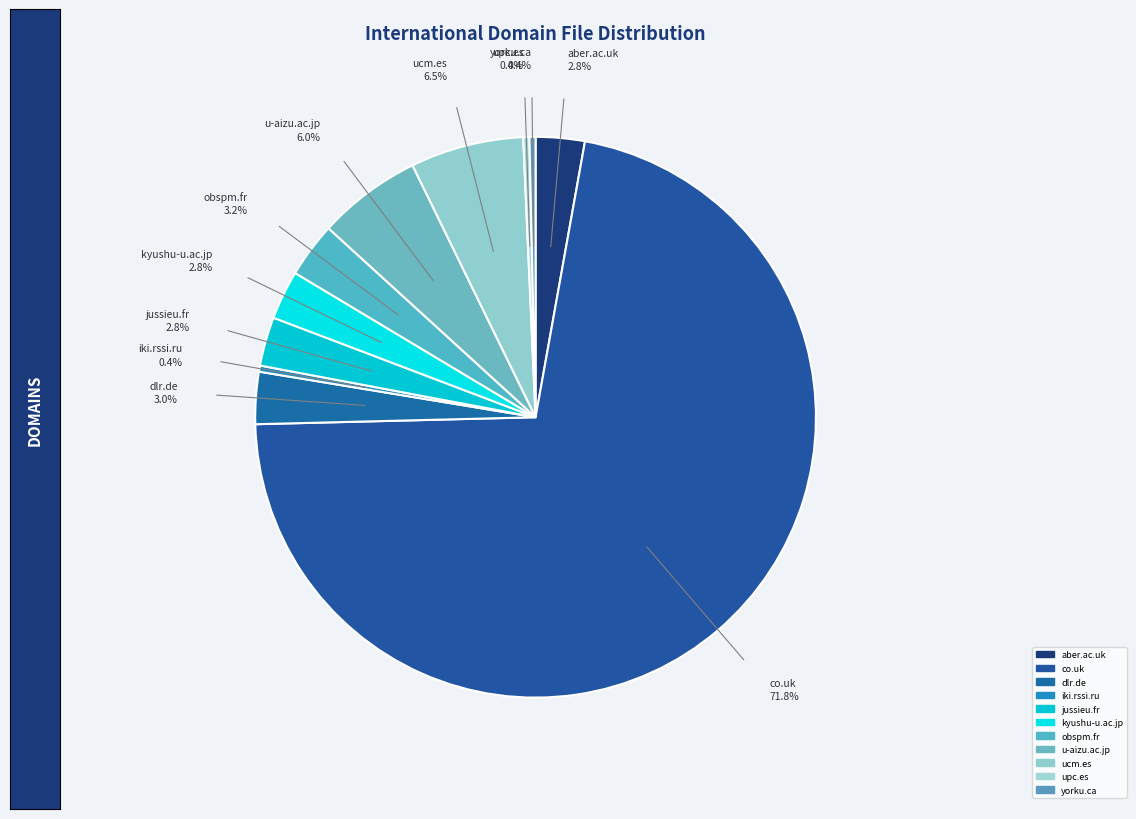

How many slices are in this pie chart?

11